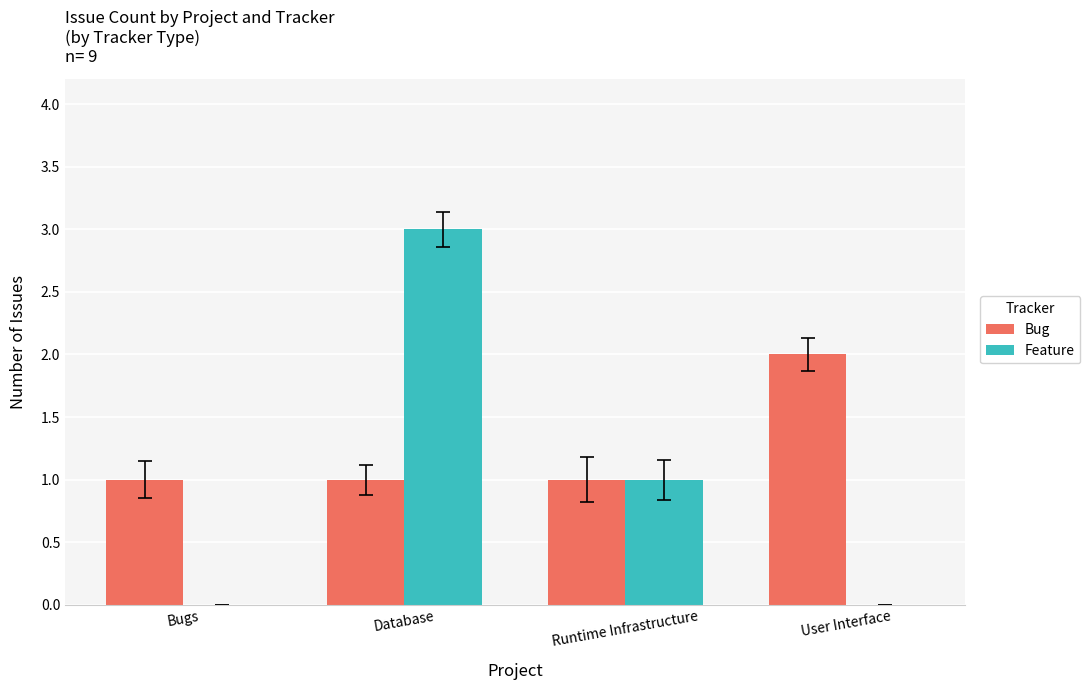

Does the chart contain stacked bars?

No